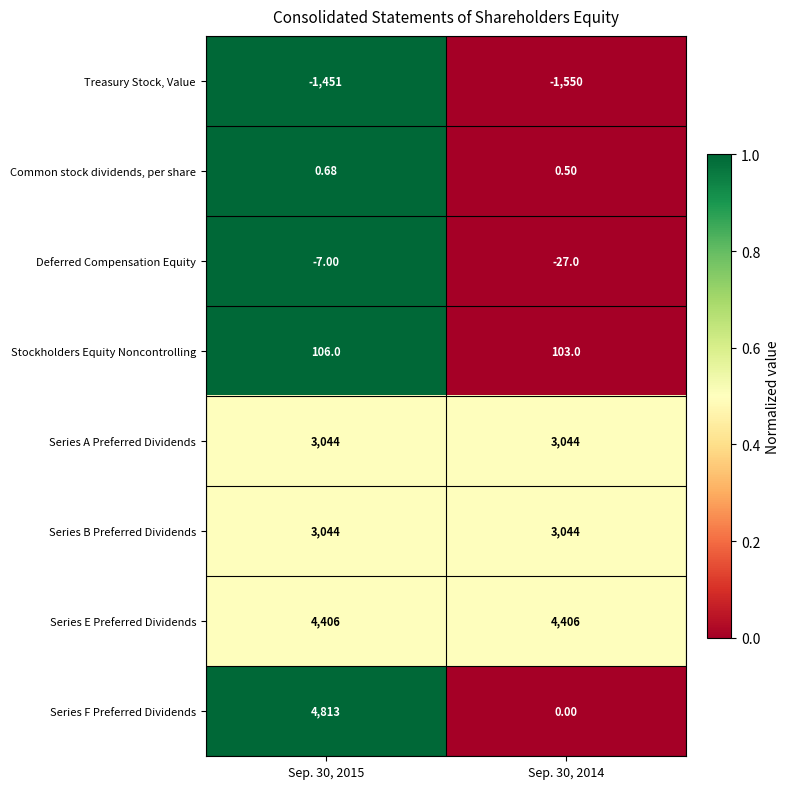

Is the value of Series E Preferred Dividends at Sep. 30, 2014 greater than the value of Series F Preferred Dividends at Sep. 30, 2014?

Yes